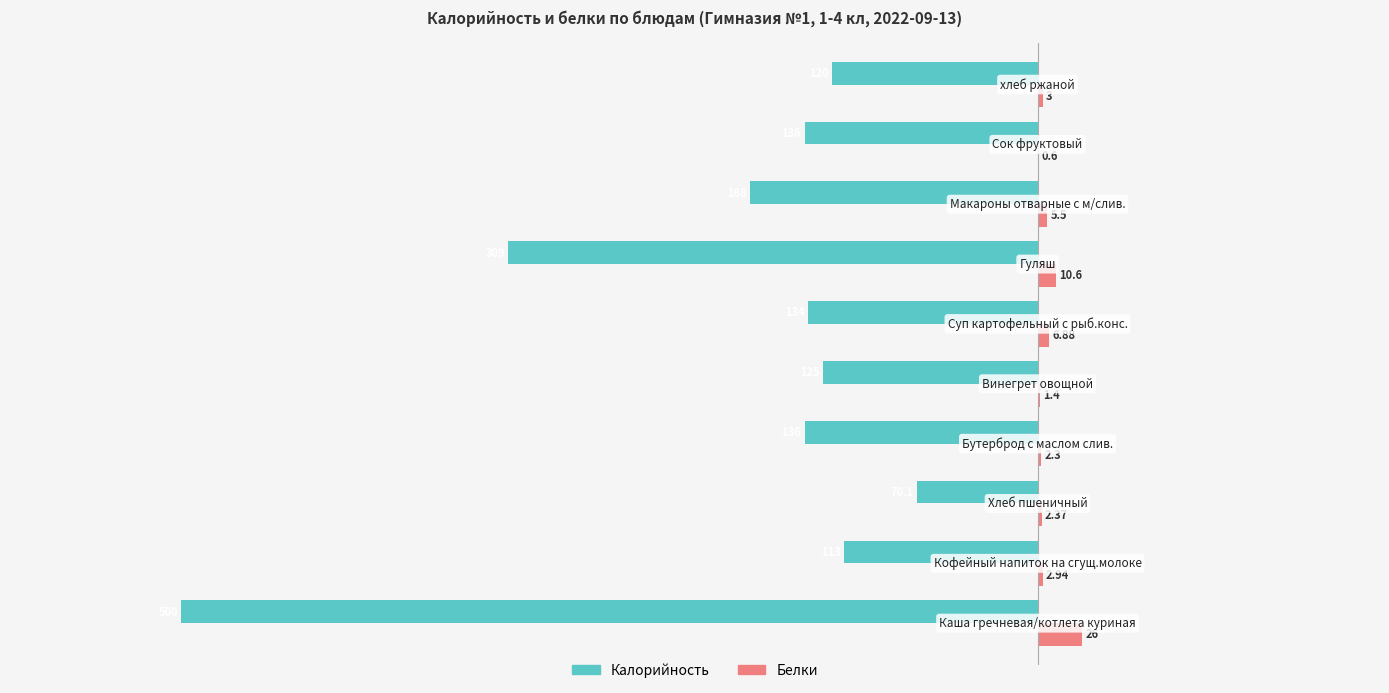

Which series has the largest total across all categories?

Белки